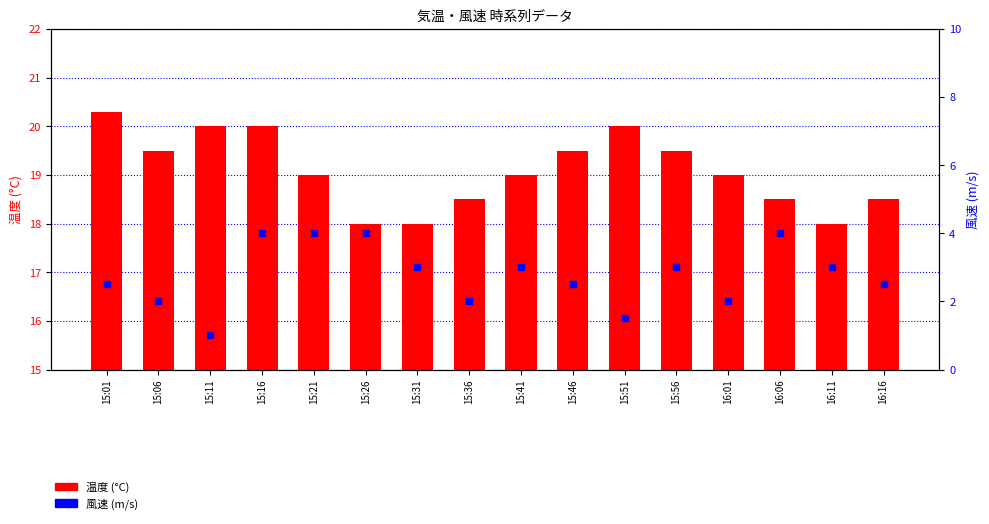

Which series has the widest spread of Y values?

風速 (m/s)